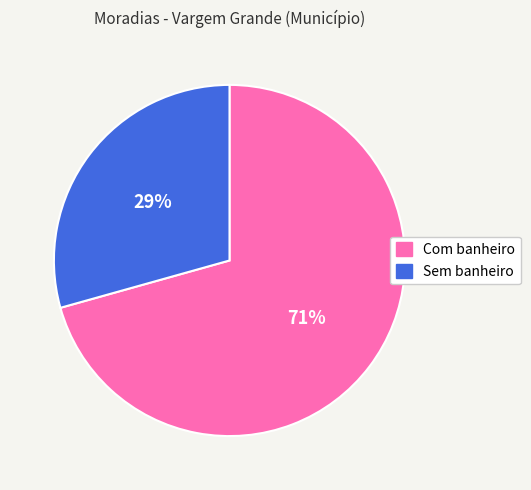

Which slice is the smallest?

Sem banheiro